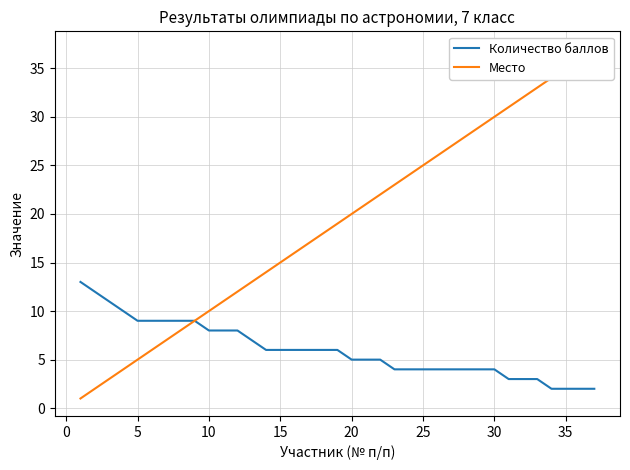

Reading left to right, transcribe all the data shown in this chart.

Количество баллов: 13	12	11	10	9	9	9	9	9	8	8	8	7	6	6	6	6	6	6	5	5	5	4	4	4	4	4	4	4	4	3	3	3	2	2	2	2
Место: 1	2	3	4	5	6	7	8	9	10	11	12	13	14	15	16	17	18	19	20	21	22	23	24	25	26	27	28	29	30	31	32	33	34	35	36	37